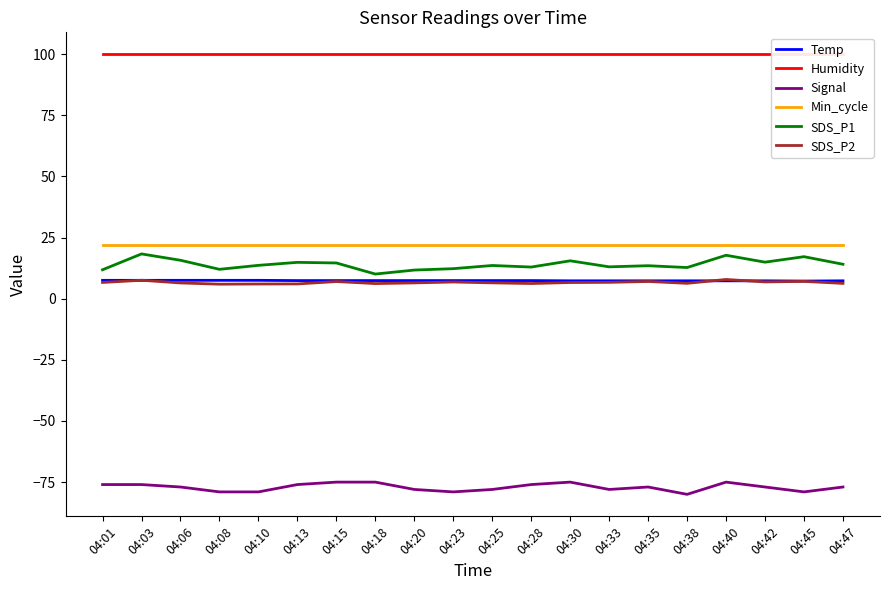

Is it true that SDS_P1 equals 14.9 at 04:42?

True